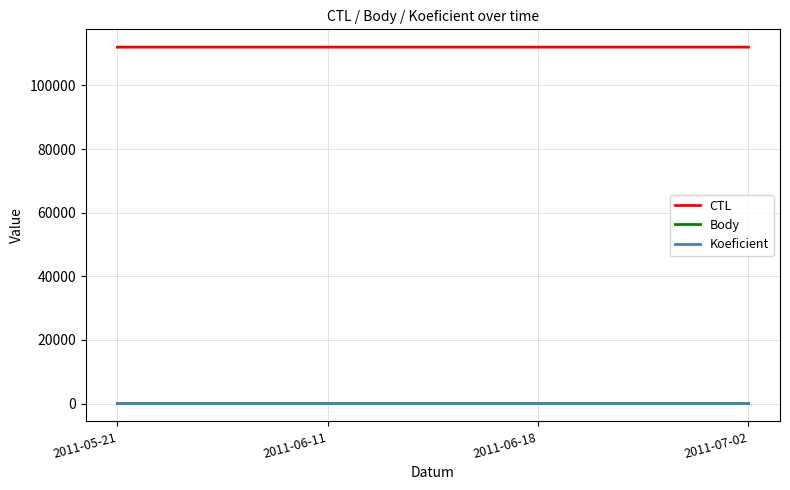

At how many categories does at least one series exceed 14976?

4